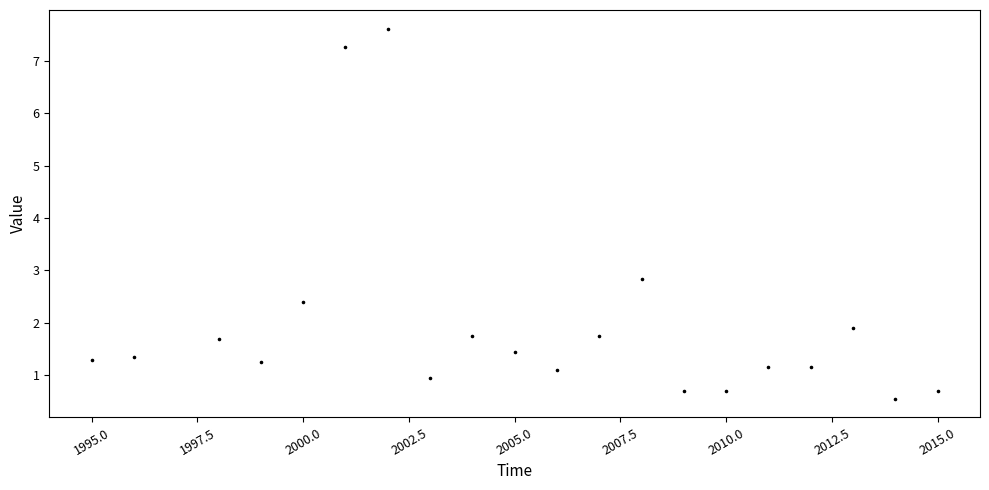

What Y value in the scatter plot is closest to 4?

2.8